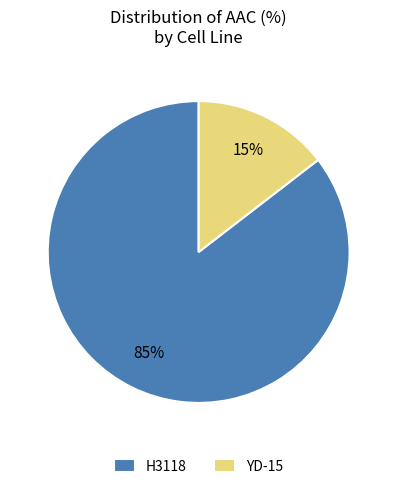

Between H3118 and YD-15, which is larger?

H3118